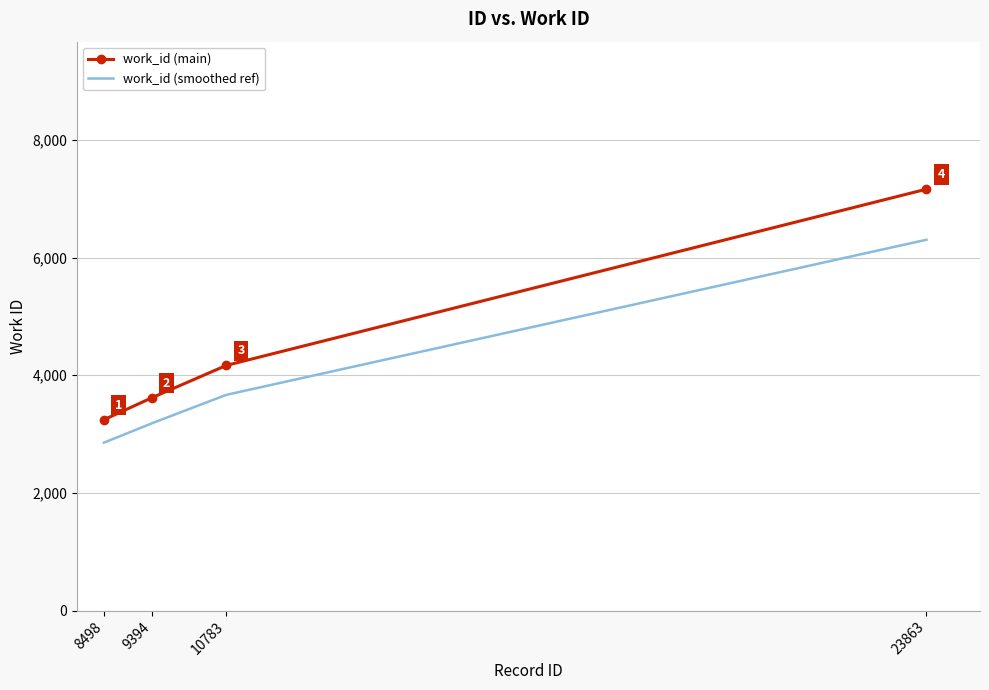

What is the sum of all values?

18192